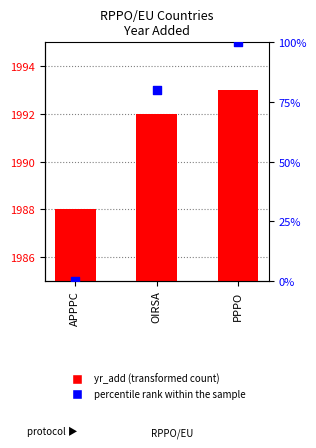

What are all the series names shown in the legend?

yr_add, percentile rank within the sample